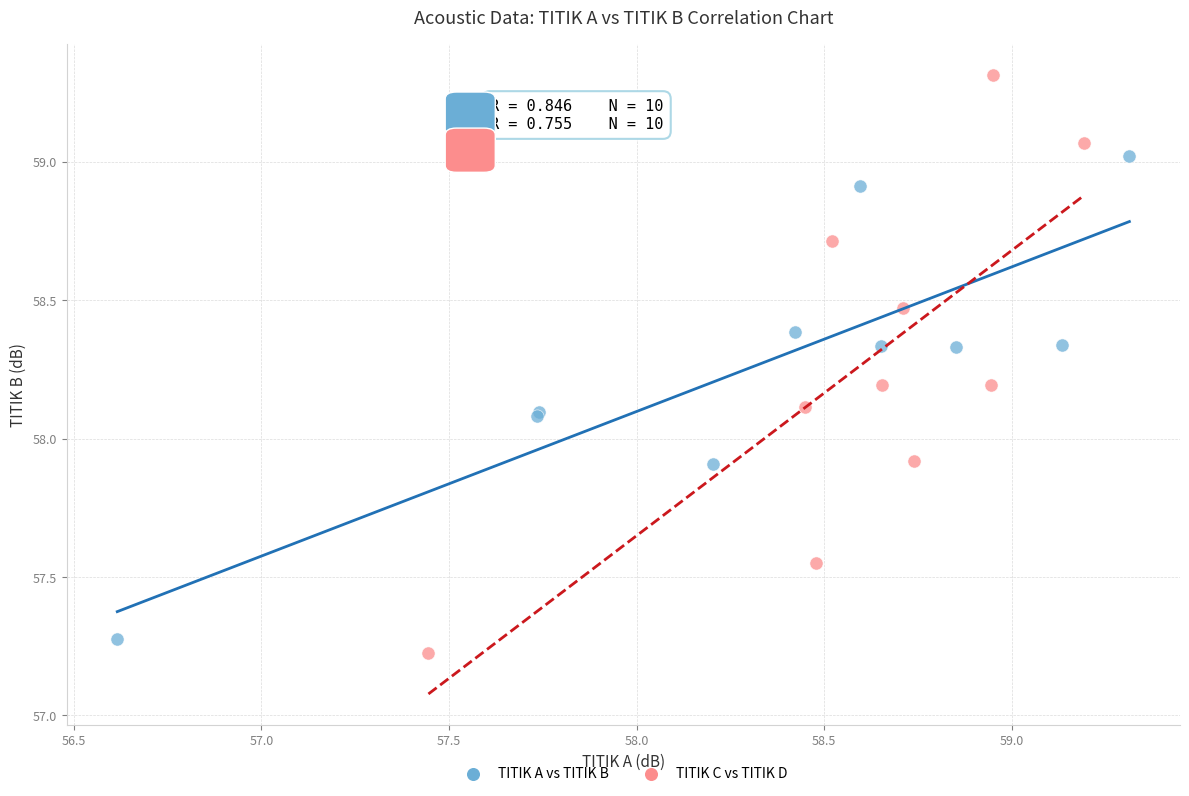

Which series contains the lowest Y value?

TITIK C vs TITIK D